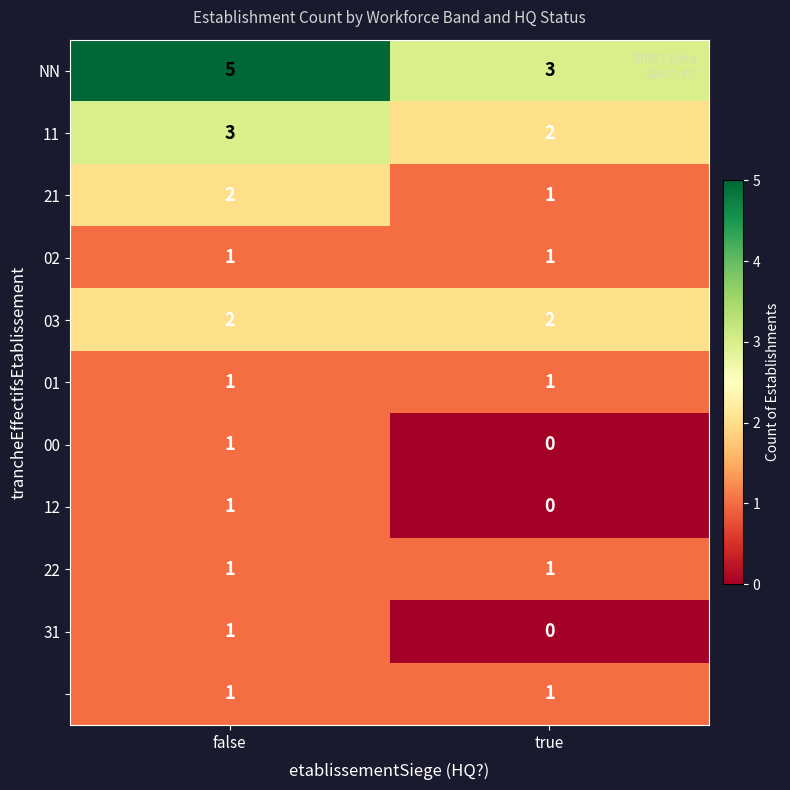

What is the total value across all series at true?

12